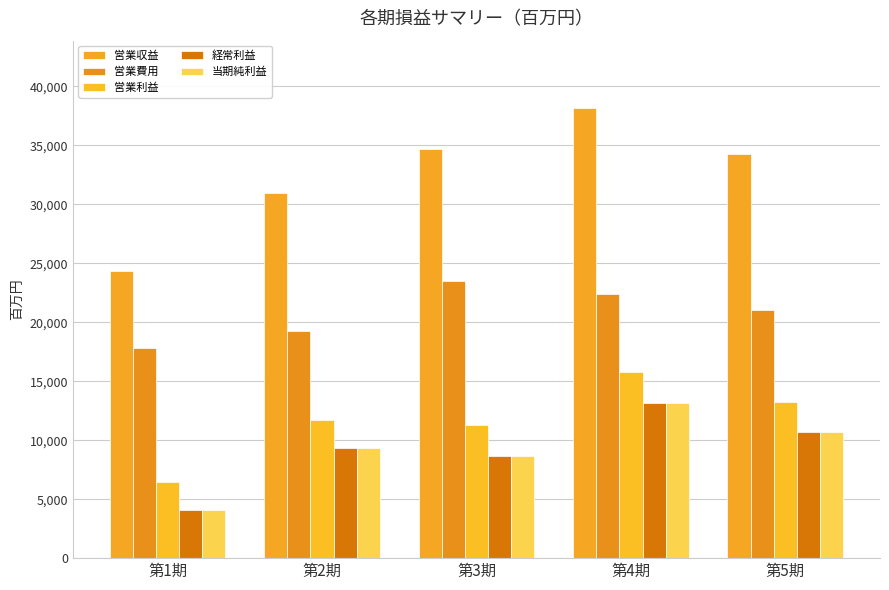

Is it true that 営業利益 equals 2470 at 第2期?

False